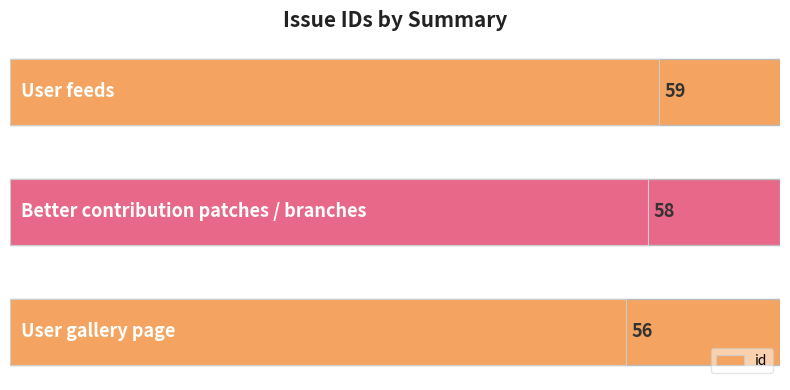

Reading bottom to top, transcribe all the data shown in this chart.

56	58	59